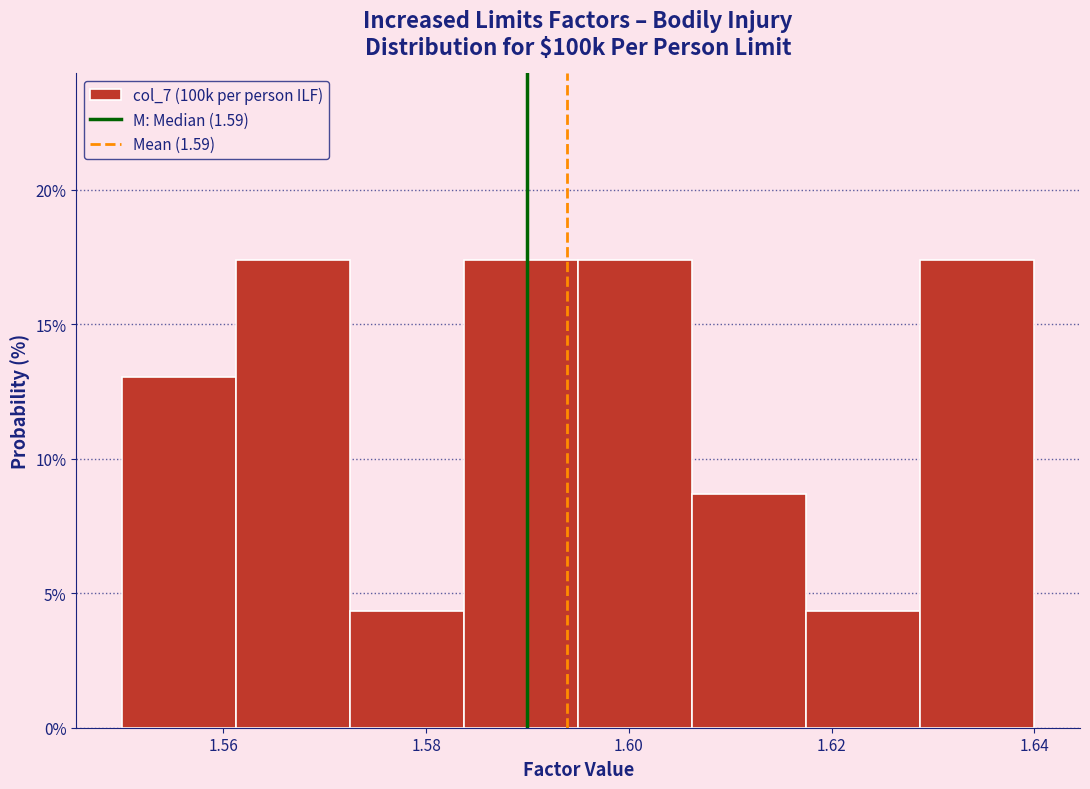

Reading left to right, transcribe this chart: for each bar, give the range it covers on the x-axis and its height. Neither the bar edges nor the heights are printed on the chart, so give them approximately, as read against the axes.

1.550 to 1.562: 13.0
1.562 to 1.572: 17.5
1.572 to 1.584: 4.5
1.584 to 1.596: 17.5
1.596 to 1.606: 17.5
1.606 to 1.618: 8.5
1.618 to 1.628: 4.5
1.628 to 1.640: 17.5